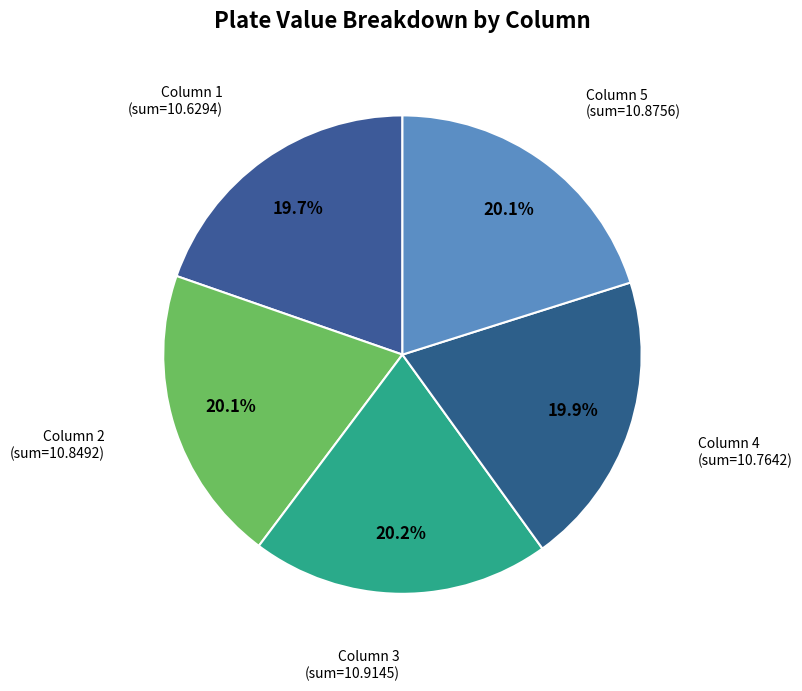

Which has a higher value, Column 1 or Column 3?

Column 3